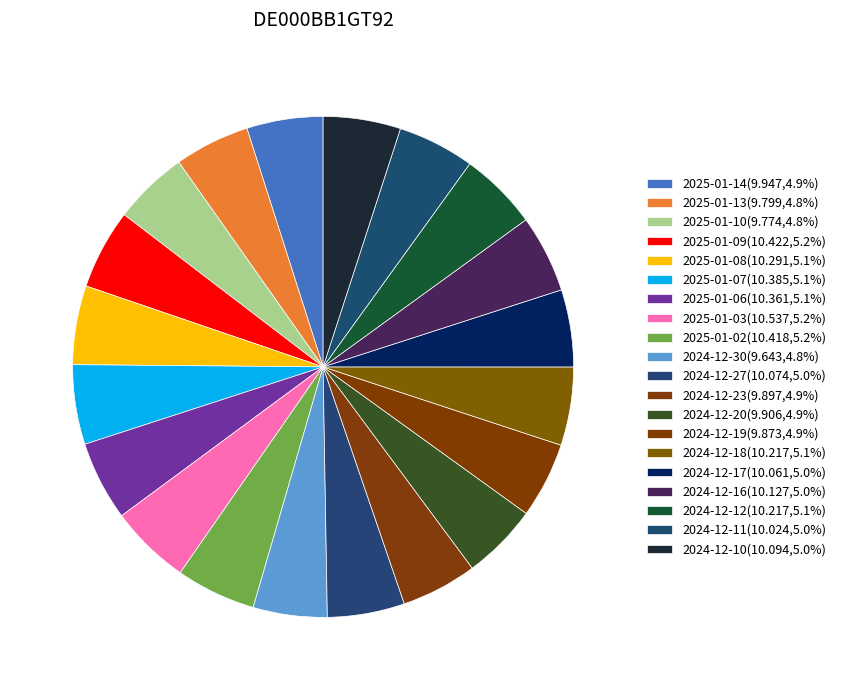

How many segments does this pie chart have?

20